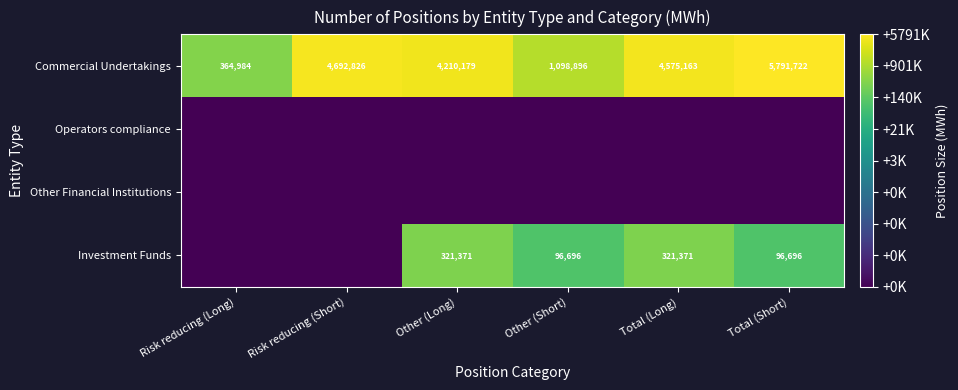

List the labels in order of Commercial Undertakings value, smallest first.

Risk reducing (Long), Other (Short), Other (Long), Total (Long), Risk reducing (Short), Total (Short)